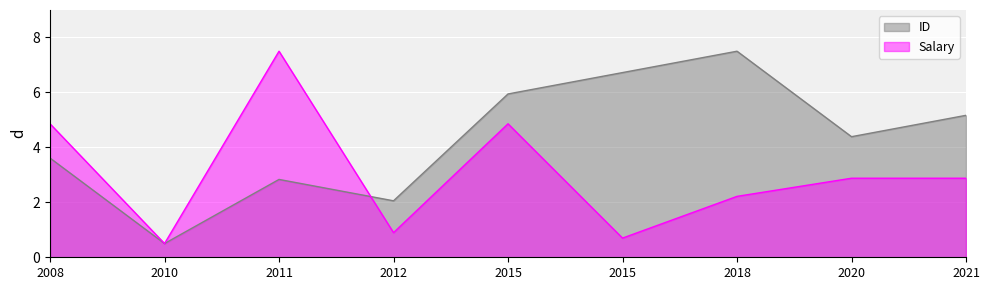

What is the maximum value shown in the chart?

7.5